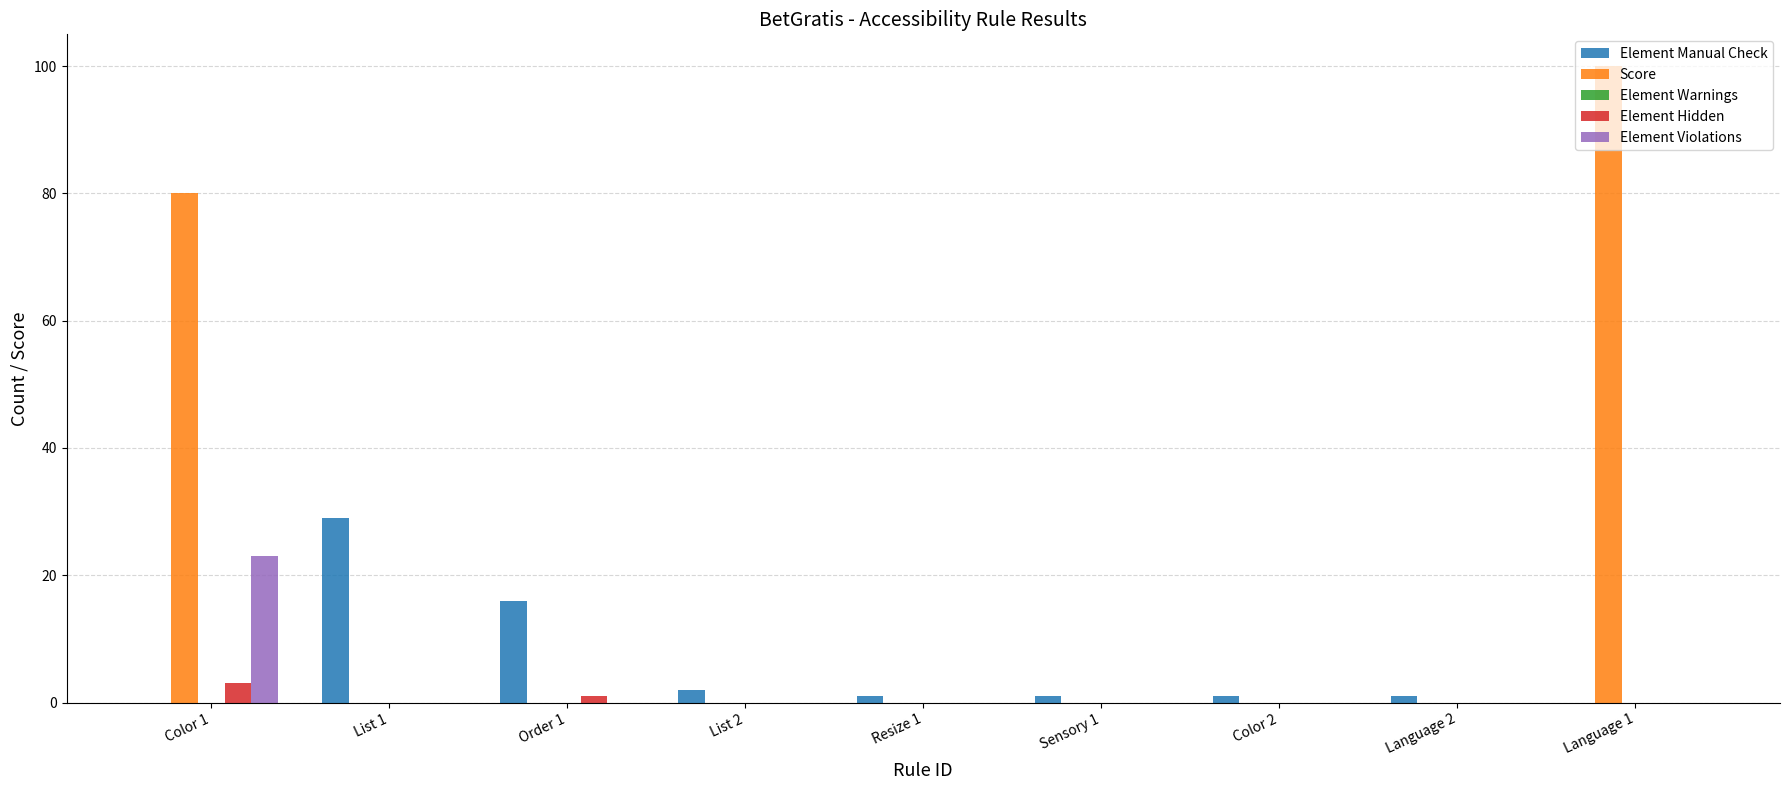

At which category is the sum across all series the highest?

Color 1